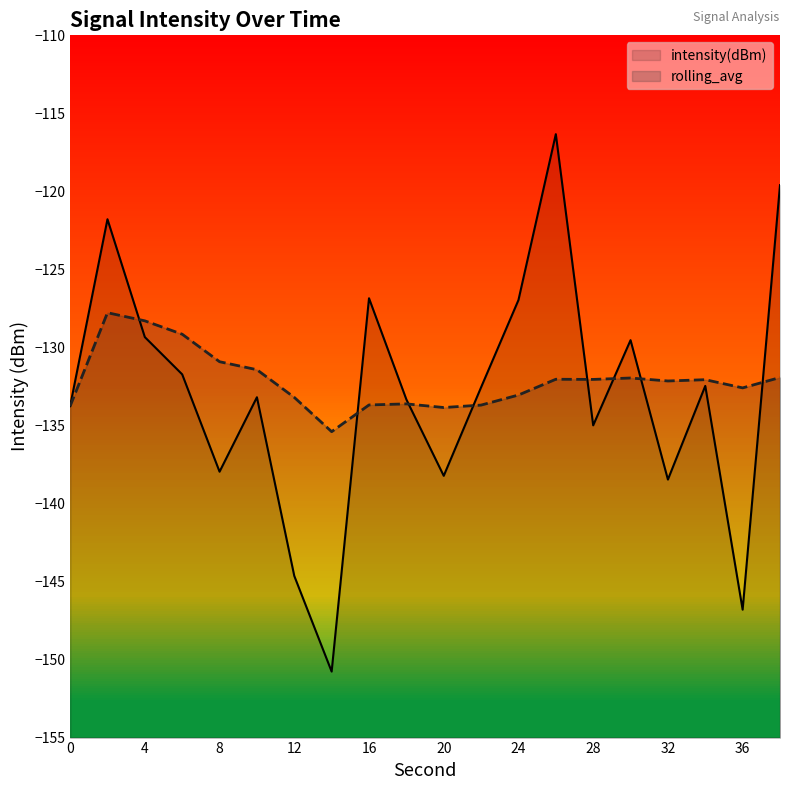

Reading left to right, transcribe all the data shown in this chart.

intensity(dBm): -133.8	-121.8	-129.3	-131.7	-138.0	-133.2	-144.6	-150.8	-126.8	-133.3	-138.2	-132.6	-127.0	-116.3	-135.0	-129.5	-138.5	-132.5	-146.8	-119.6
rolling_avg: -133.8	-127.8	-128.3	-129.2	-130.9	-131.4	-133.2	-135.4	-133.7	-133.6	-133.8	-133.7	-133.0	-132.0	-132.0	-132.0	-132.1	-132.1	-132.6	-131.9